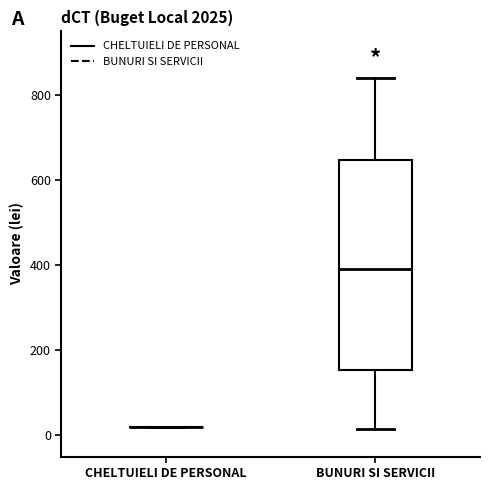

Which box is the tallest, from its lower edge to its upper edge?

BUNURI SI SERVICII